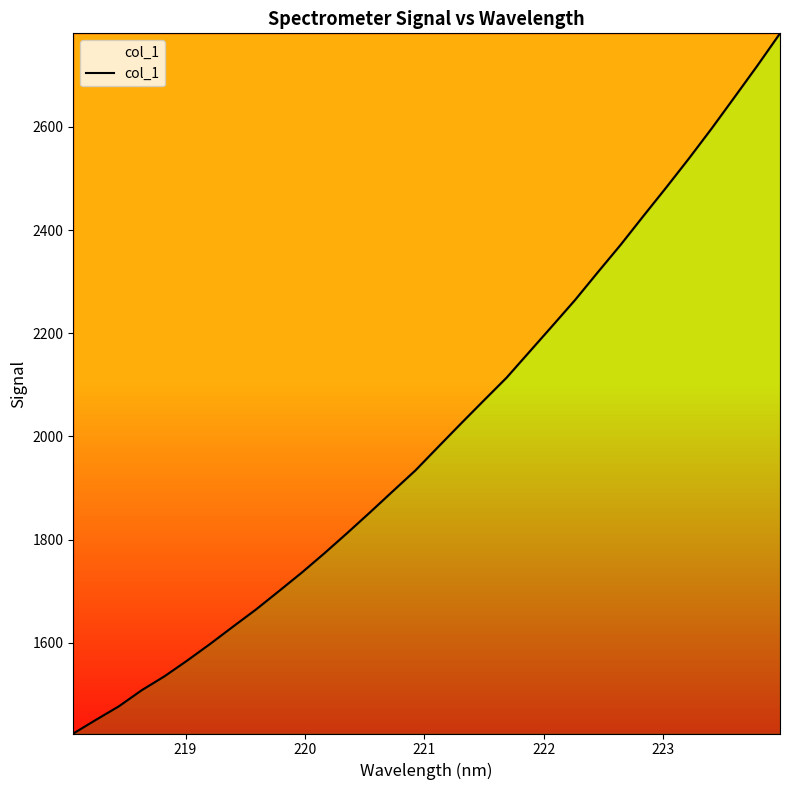

How many lines are shown in the chart?

1